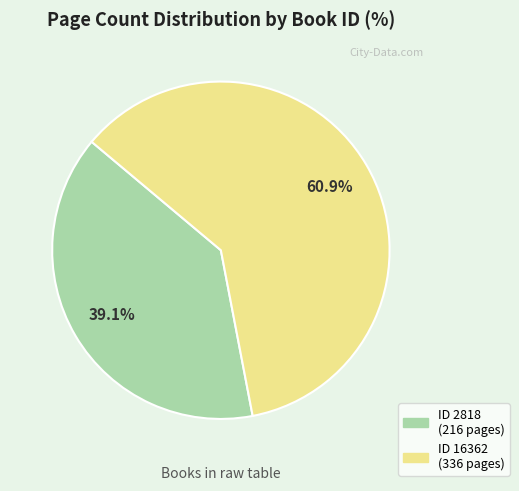

Does any single category account for the majority?

Yes